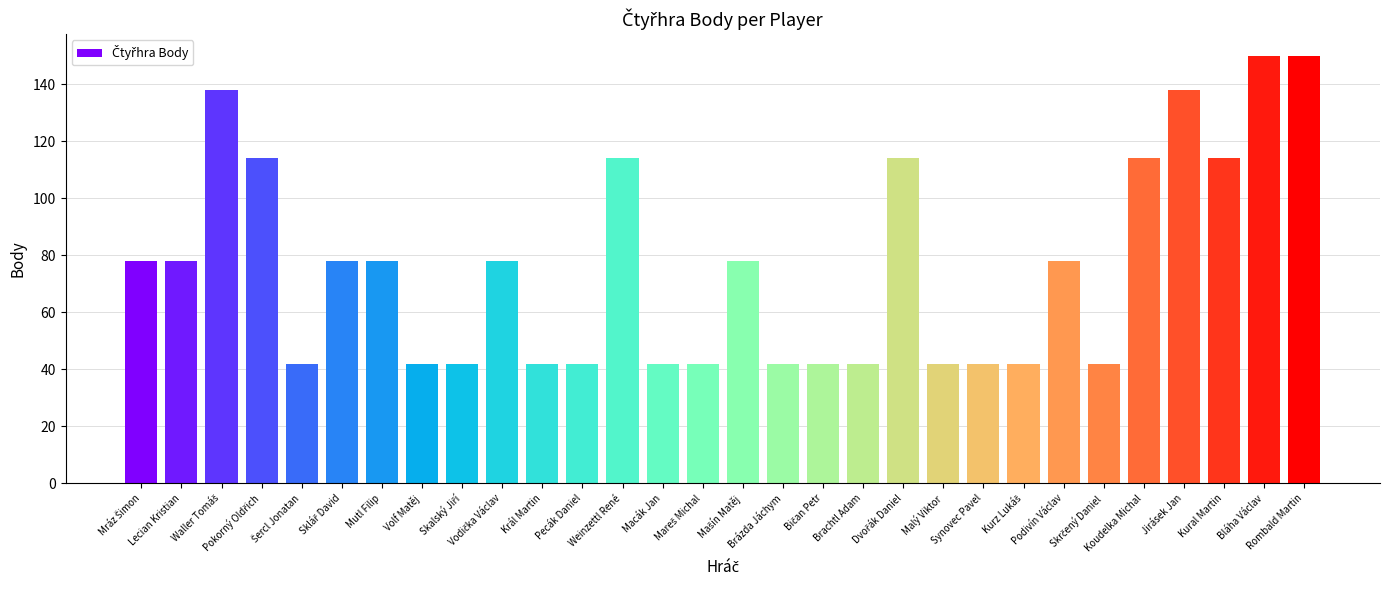

Are the bars grouped side by side (vs. stacked)?

No